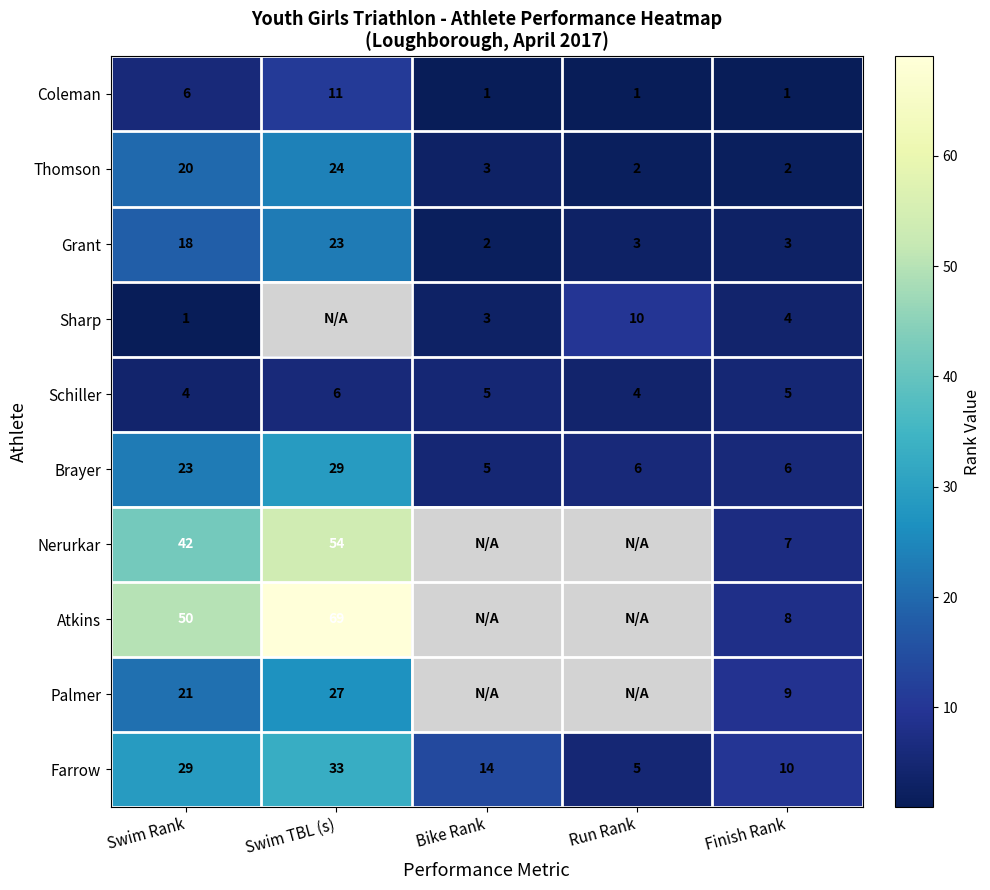

At which label is Farrow closest to 19?

Bike Rank